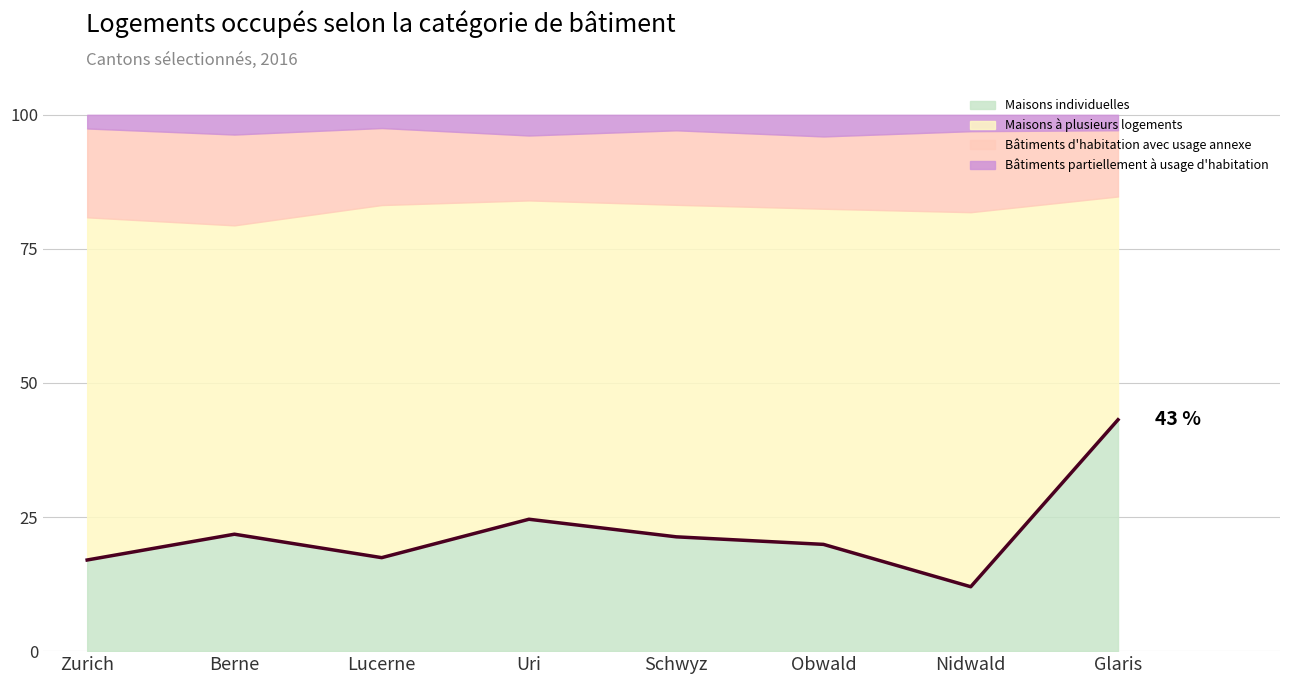

What is the minimum value shown in the chart?

12.0